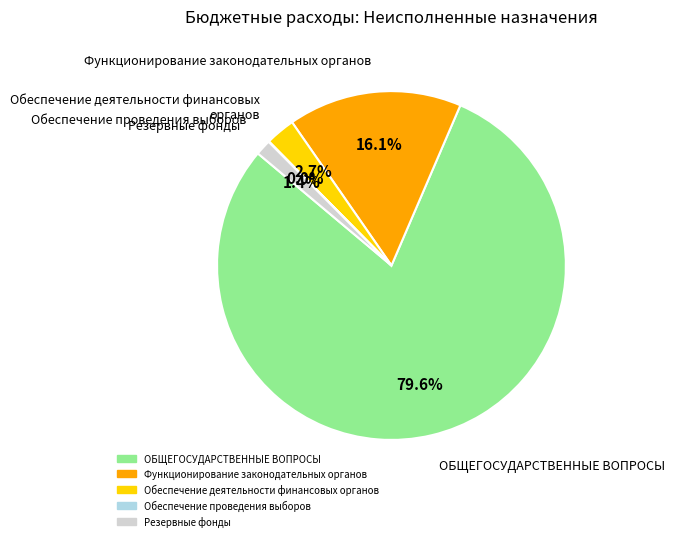

Approximately how many times larger is the value at ОБЩЕГОСУДАРСТВЕННЫЕ ВОПРОСЫ compared to Функционирование законодательных органов?

4.9